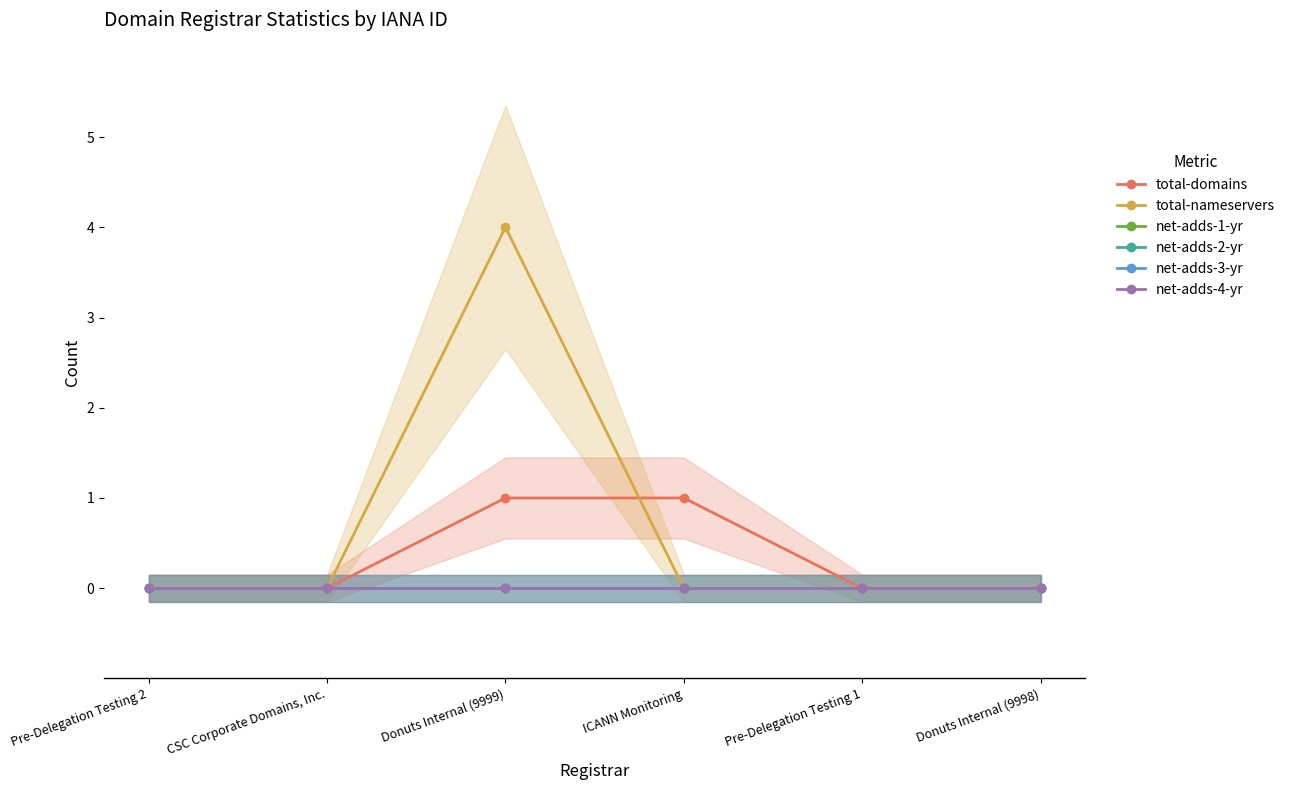

At ICANN Monitoring, list the series in order from largest to smallest.

total-domains, total-nameservers, net-adds-1-yr, net-adds-2-yr, net-adds-3-yr, net-adds-4-yr